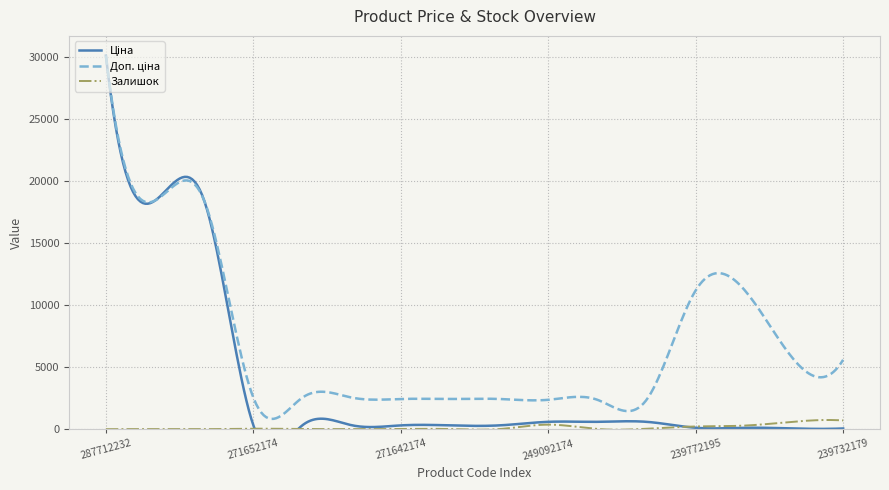

True or false: Ціна and Залишок intersect in this chart.

True